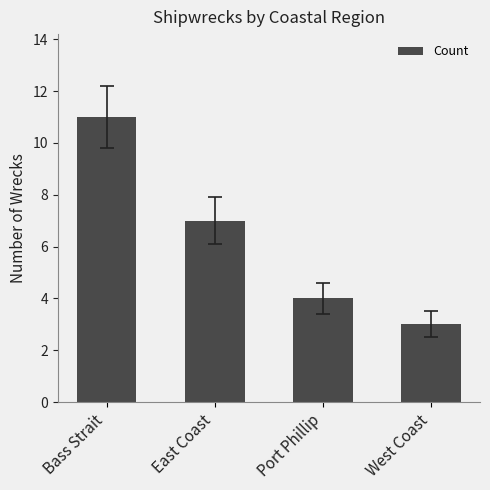

Reading right to left, what are all the values shown in this chart?

3	4	7	11